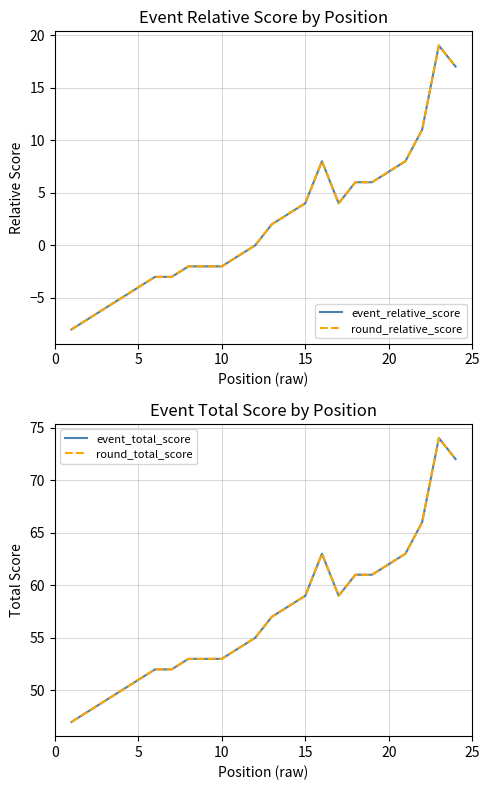

In event_total_score, how many points are lower than both neighbors (excluding endpoints)?

1